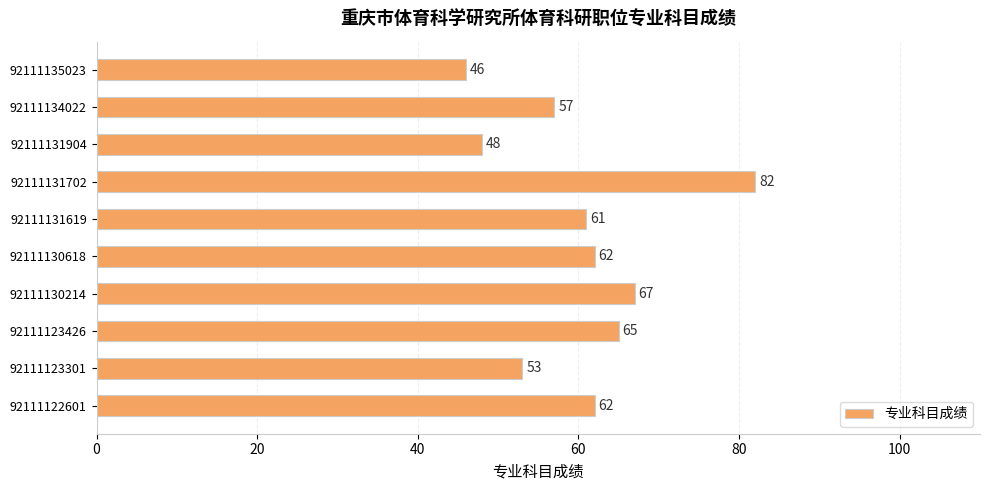

The chart shows a value of 57 at 92111134022. True or false?

True